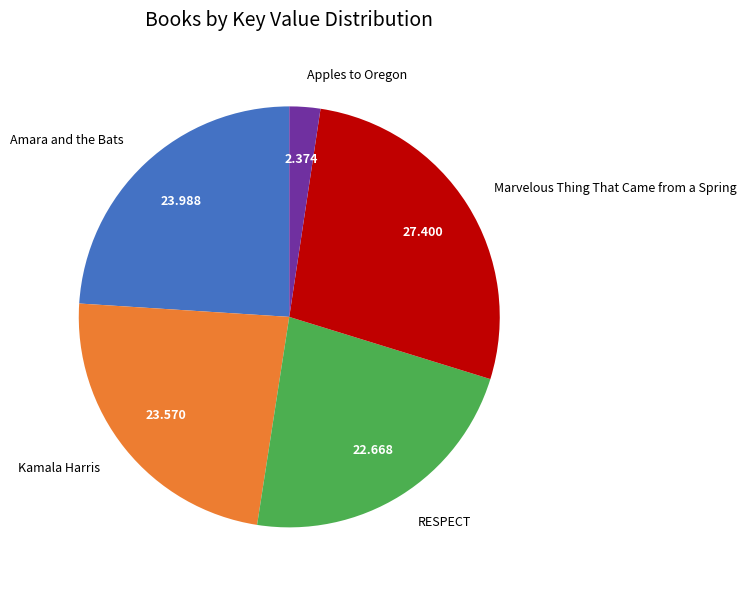

Do Kamala Harris and Apples to Oregon together represent more than half of the pie?

No